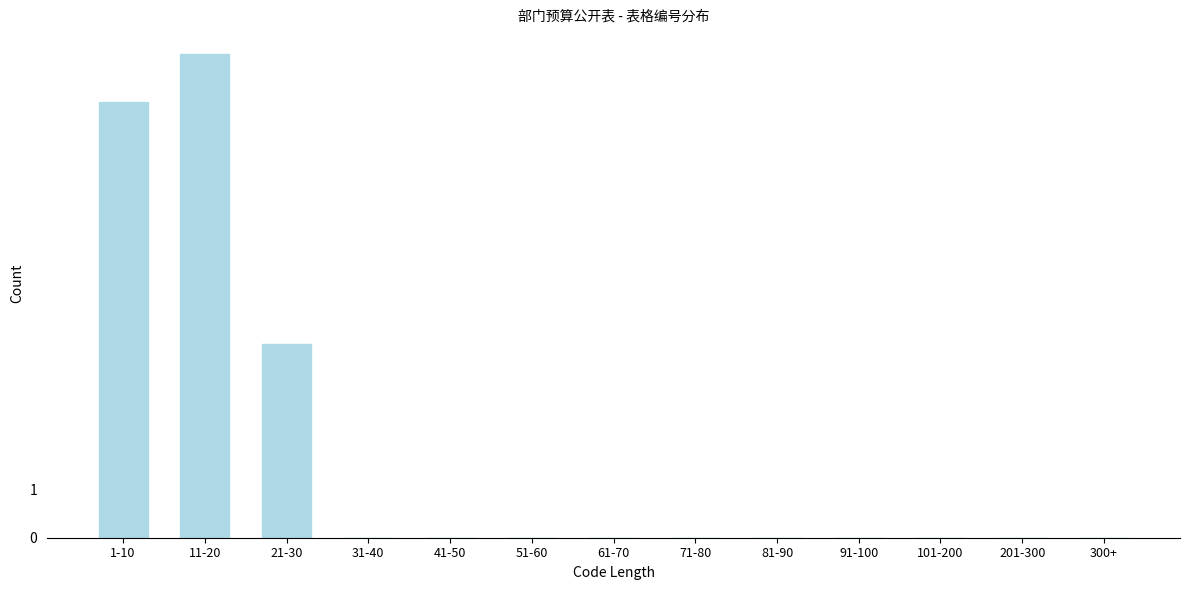

Reading right to left, list all the values displayed in this chart.

300+=0	201-300=0	101-200=0	91-100=0	81-90=0	71-80=0	61-70=0	51-60=0	41-50=0	31-40=0	21-30=4	11-20=10	1-10=9